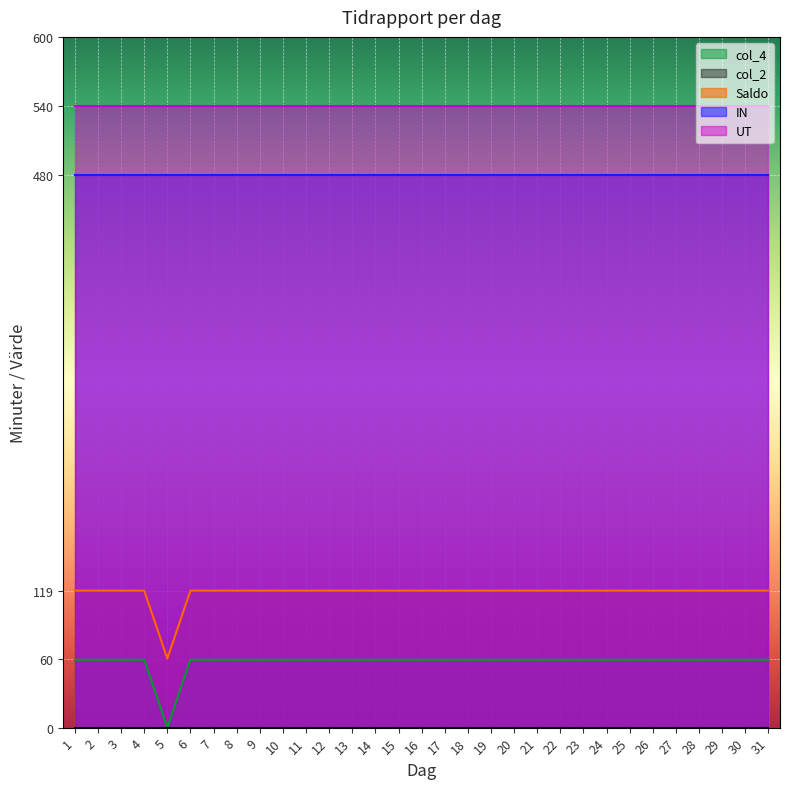

At how many categories does at least one series exceed 461?

31